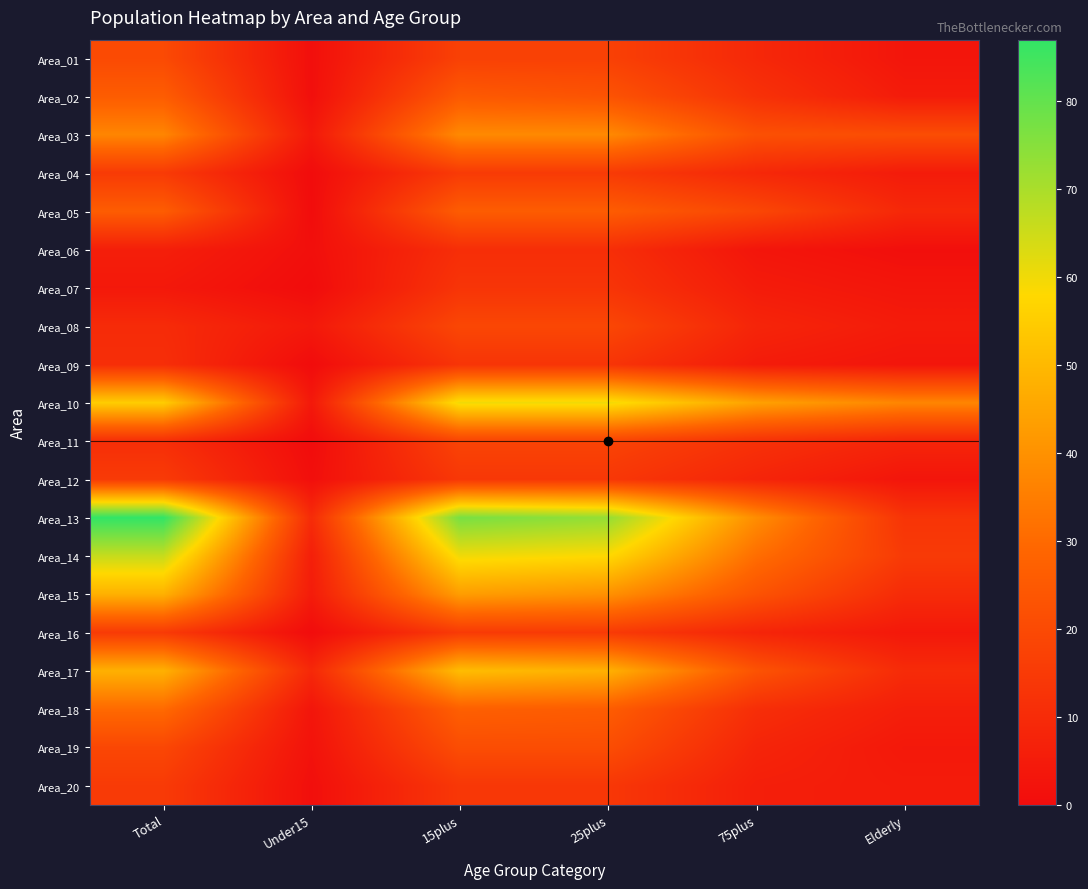

Which series has the largest total across all categories?

Area_13